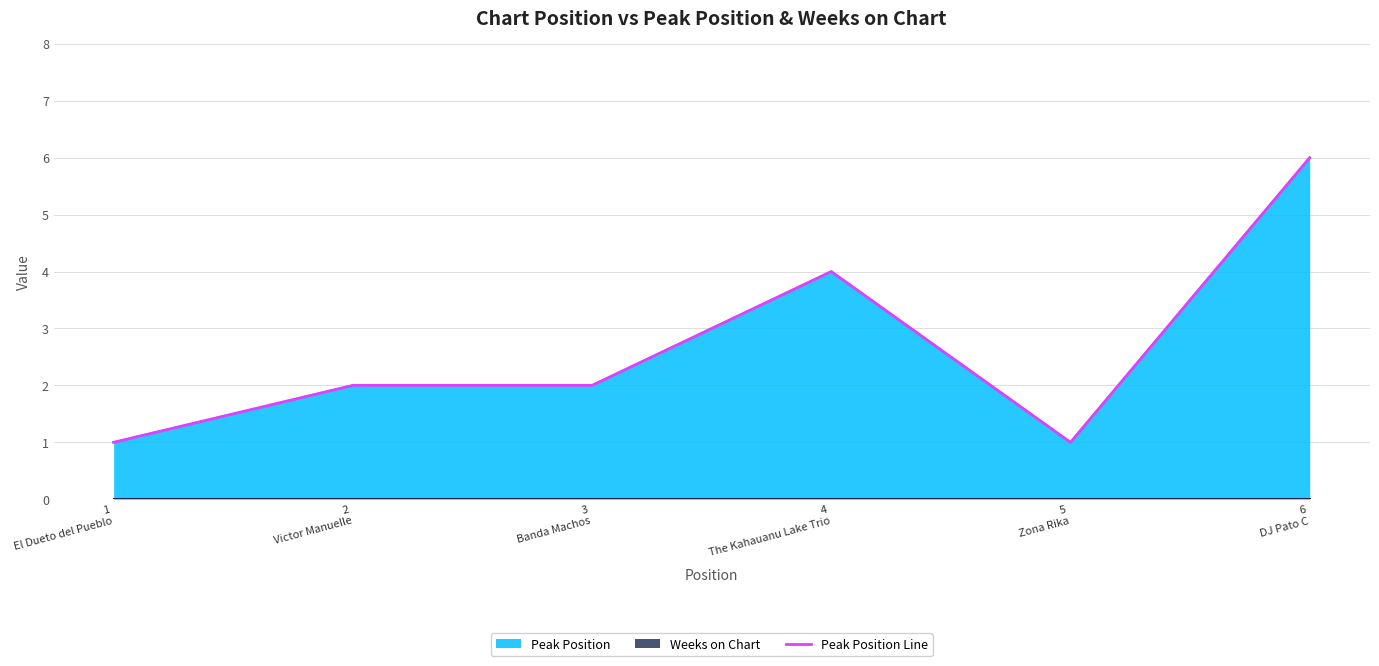

The chart shows a value of 0 at 1
El Dueto del Pueblo. True or false?

False